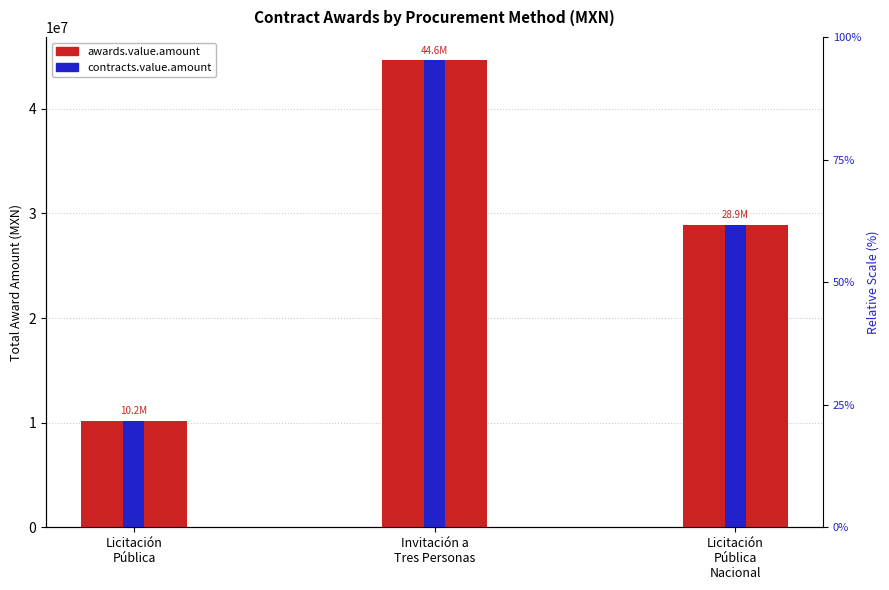

Which series has the widest spread of values?

awards.value.amount